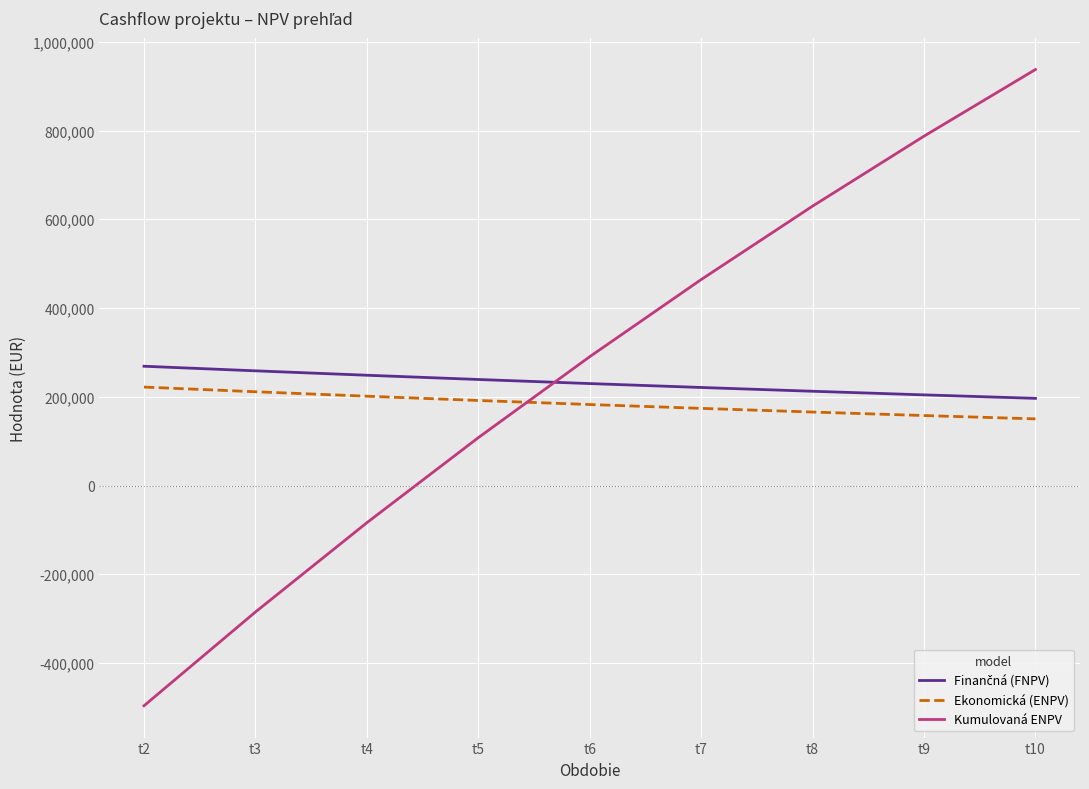

Which label corresponds to the largest value in the chart?

t10